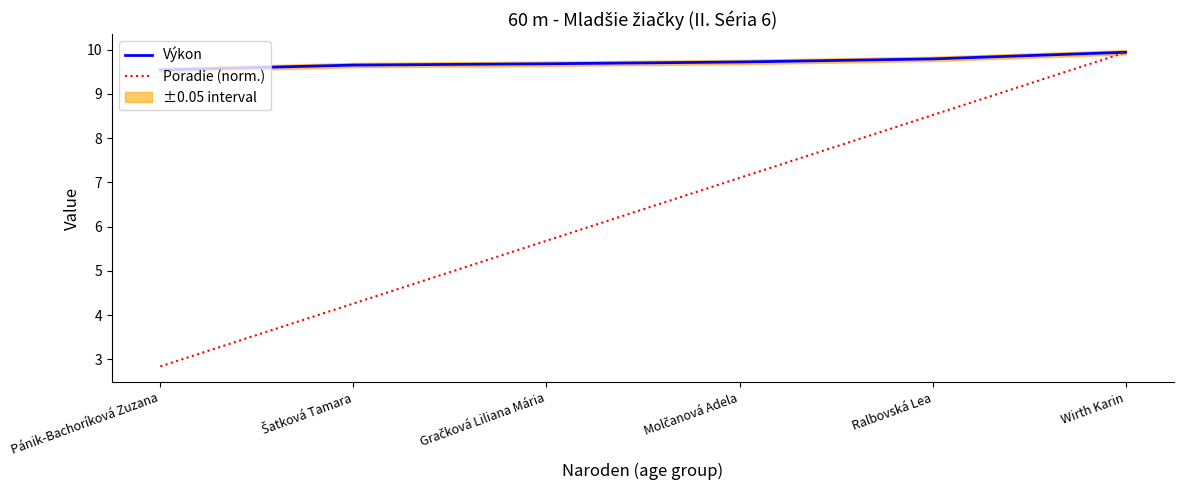

Count the Výkon values in the range 9 to 10.

6